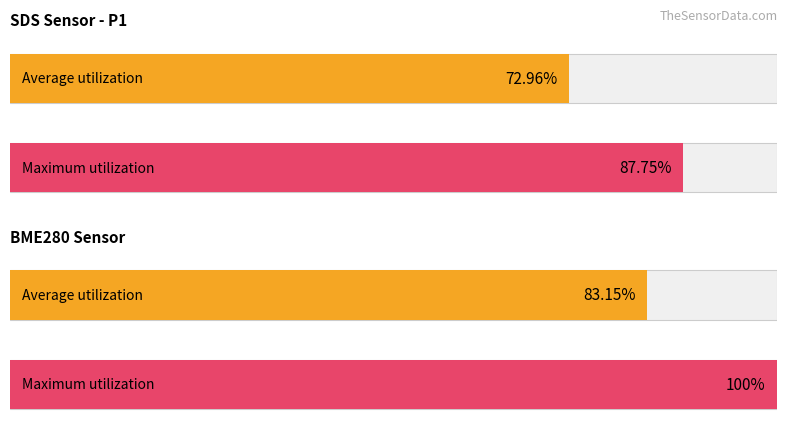

The Average utilization series shows 52.1 at BME280_temperature. True or false?

False